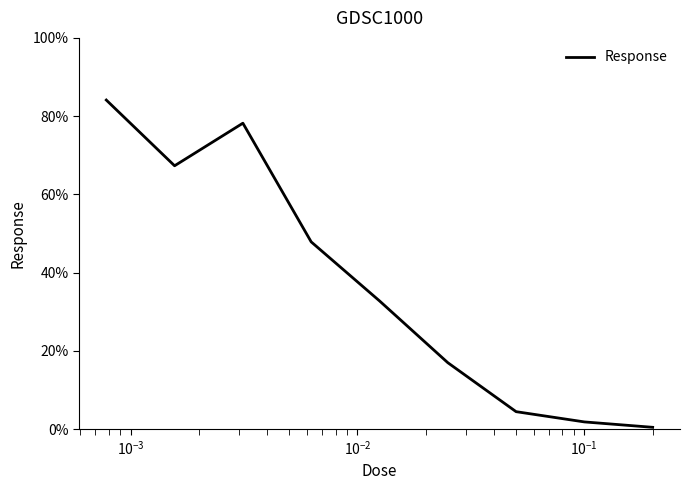

What is the greatest value displayed?

84.1